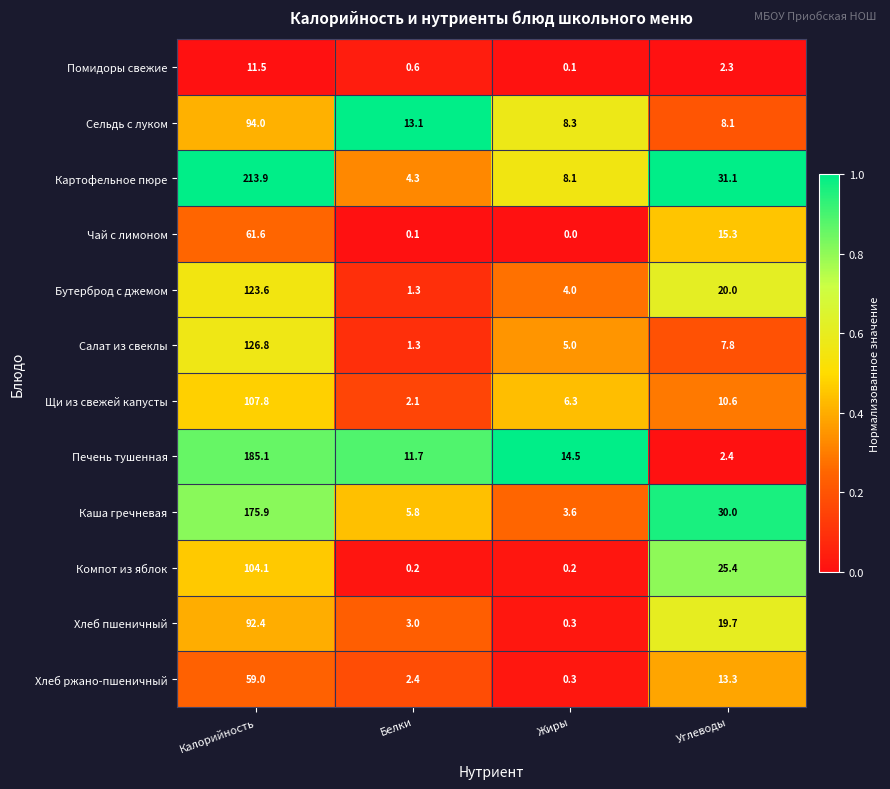

Is it true that Каша гречневая equals 1.3 at Жиры?

False